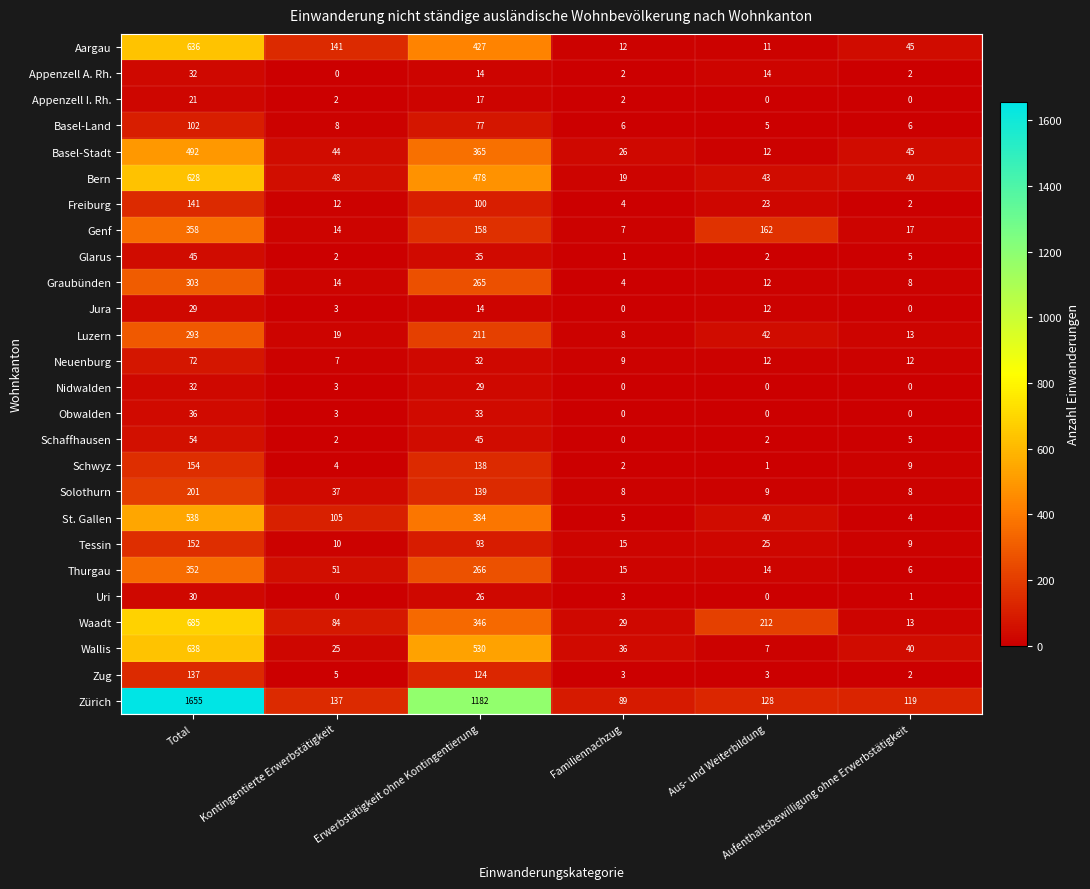

What is the difference between the maximum and second lowest values in the Appenzell I. Rh. series?

21